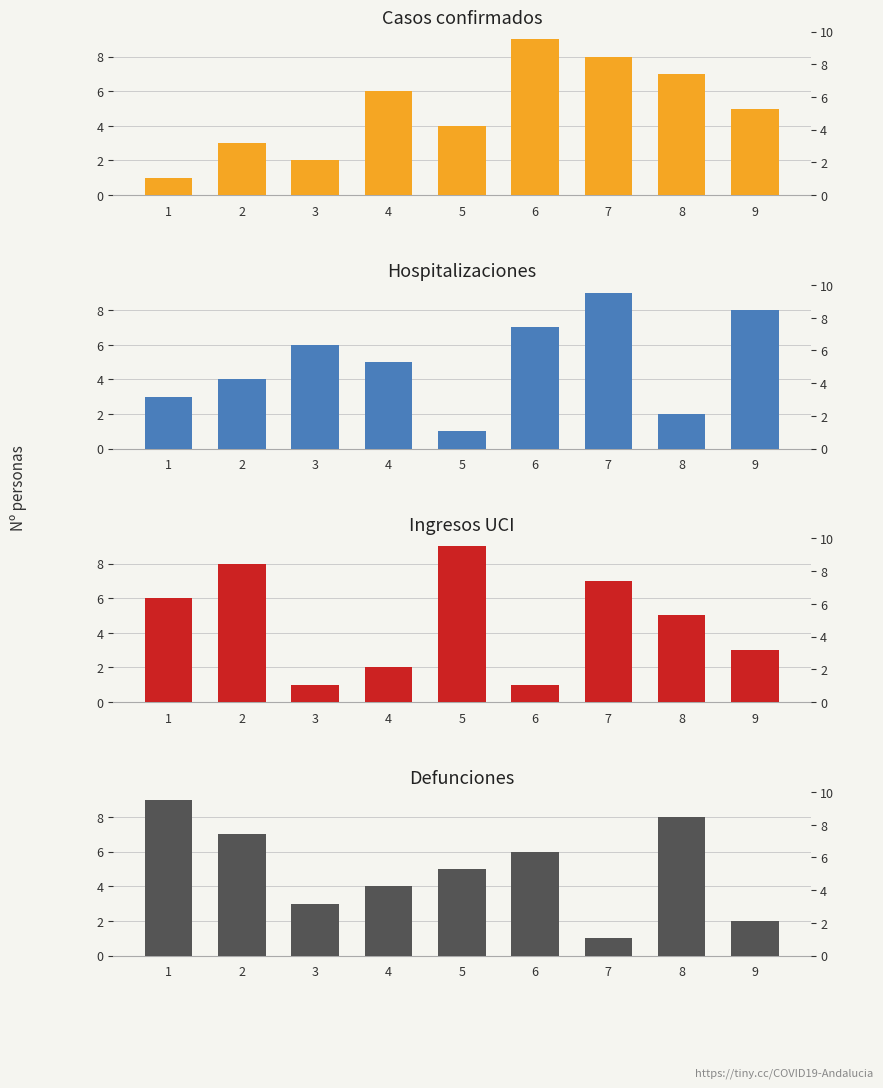

How many data points does each series have?

9